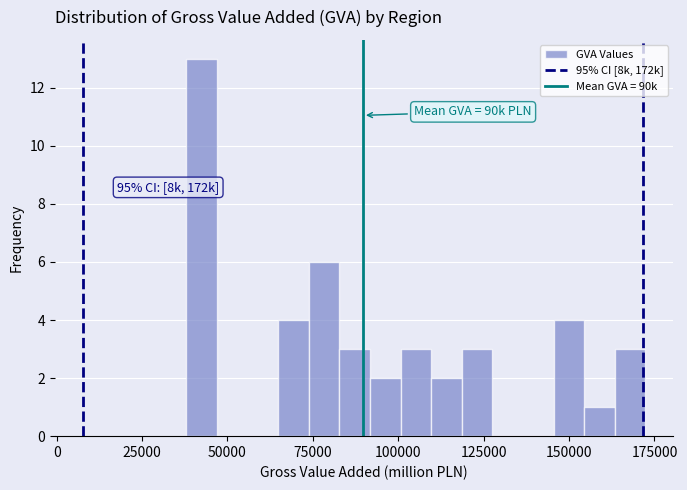

Around what value on the x-axis is the tallest bar? Give the approximate position of its centre, as read against the axis.

40000